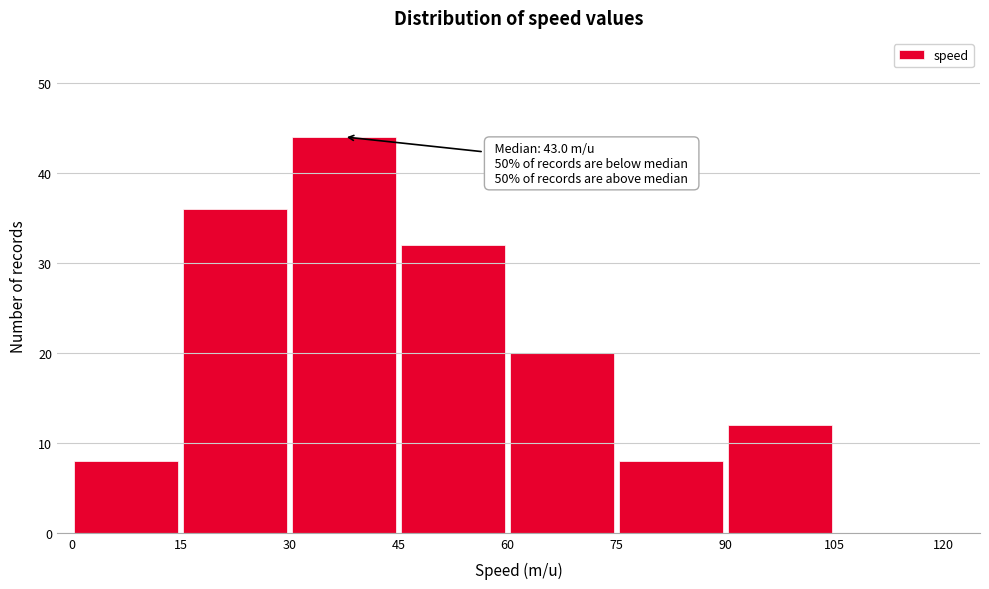

Over which range of the x-axis is the bar tallest?

30 to 45